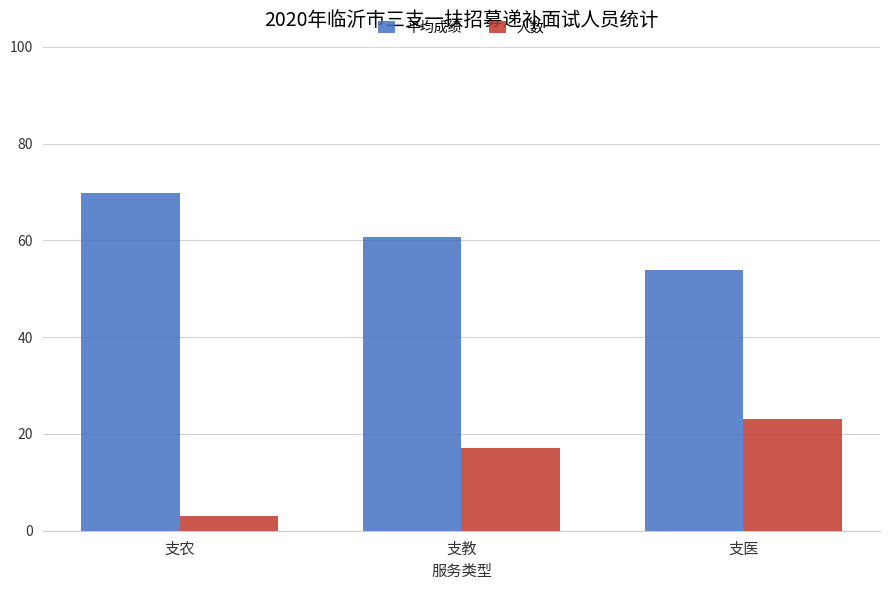

True or false: 平均成绩 has a value of 42.9 at 支农.

False